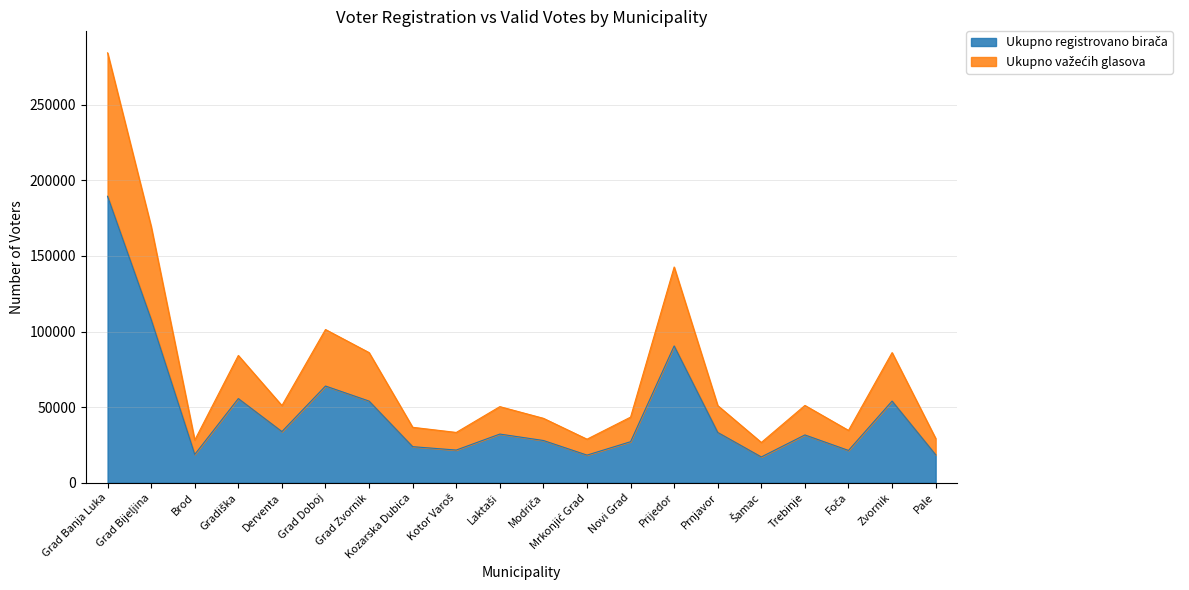

Count the number of categories in the chart.

20